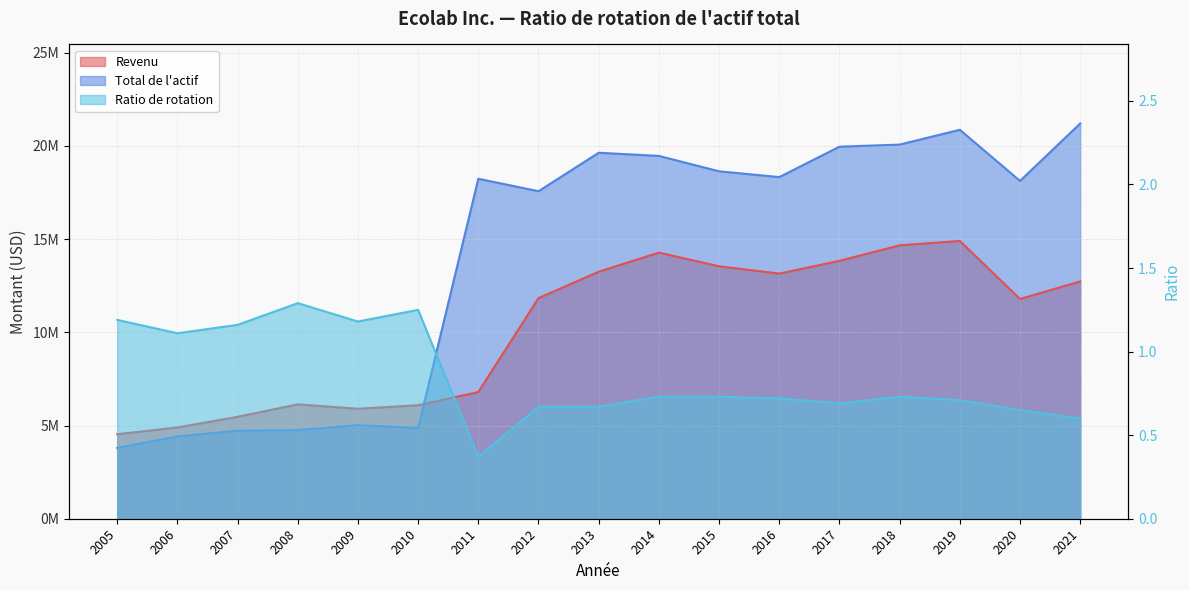

What is the difference between the second highest and second lowest values in the Total de l'actif series?

16449735.0